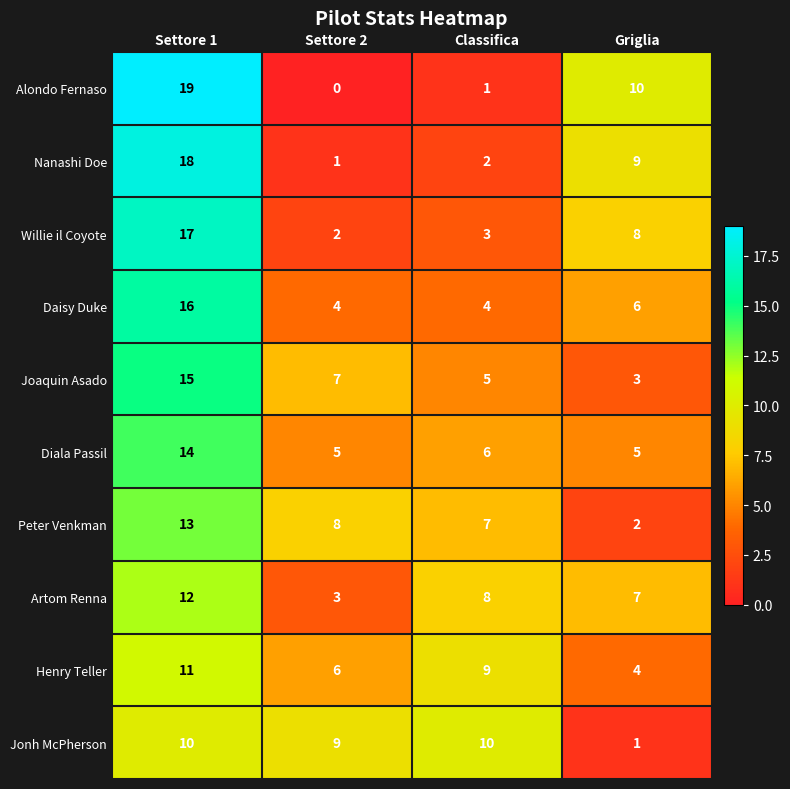

Count the number of categories in the chart.

4